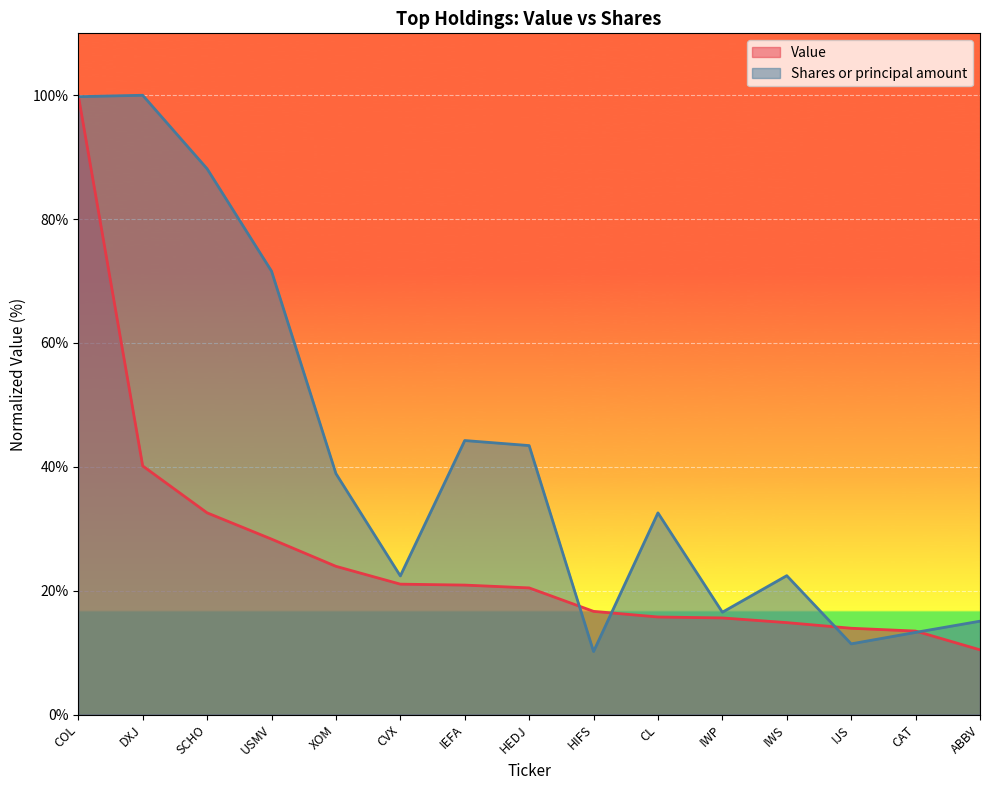

Reading left to right, transcribe all the data shown in this chart.

Value: COL=100.0	DXJ=40.2	SCHO=32.6	USMV=28.3	XOM=23.9	CVX=21.1	IEFA=20.9	HEDJ=20.5	HIFS=16.7	CL=15.8	IWP=15.6	IWS=14.8	IJS=13.9	CAT=13.5	ABBV=10.5
Shares or principal amount: COL=99.8	DXJ=100.0	SCHO=88.1	USMV=71.6	XOM=38.9	CVX=22.4	IEFA=44.2	HEDJ=43.4	HIFS=10.2	CL=32.6	IWP=16.5	IWS=22.4	IJS=11.4	CAT=13.3	ABBV=15.1